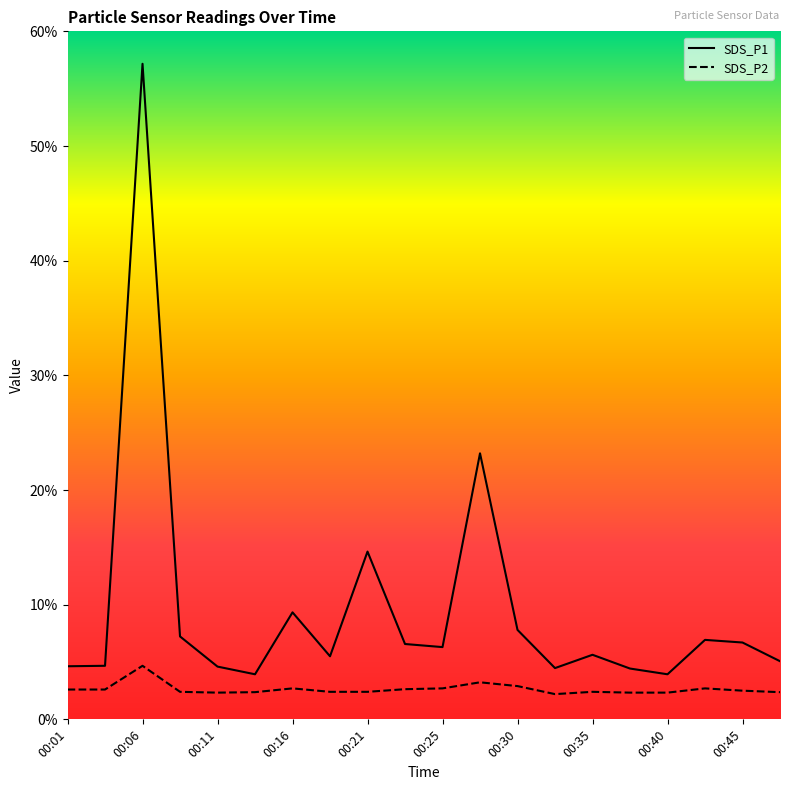

True or false: SDS_P1 has more than 2 interior local peaks.

True